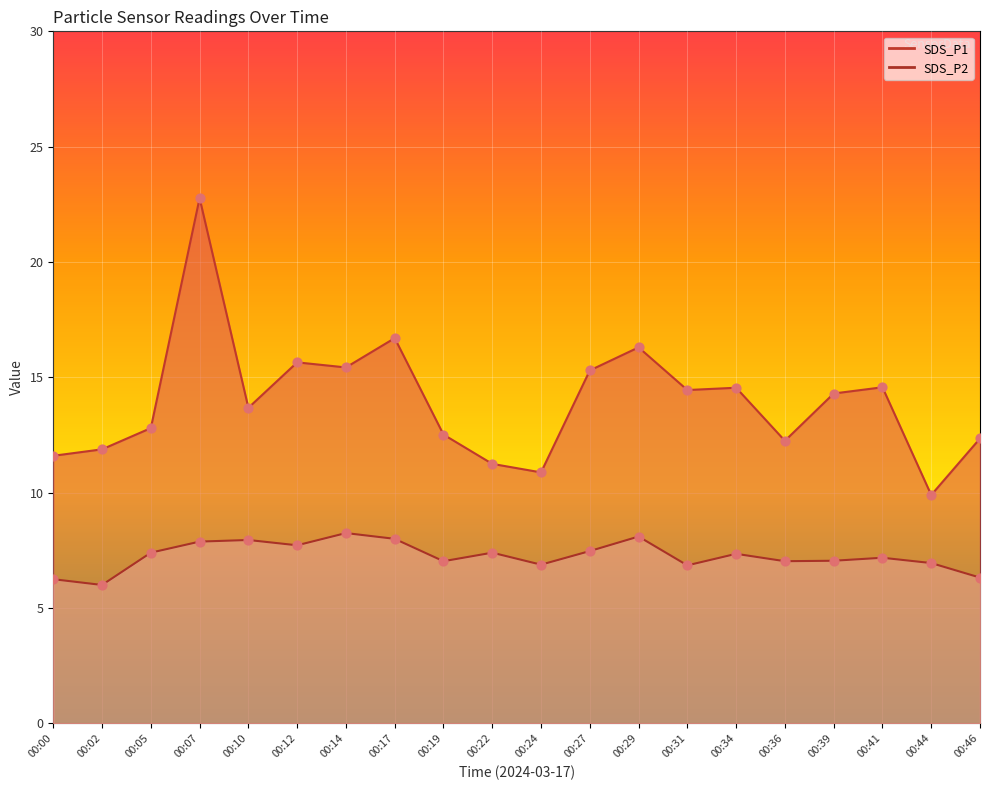

Which series reaches the maximum Y coordinate?

SDS_P1